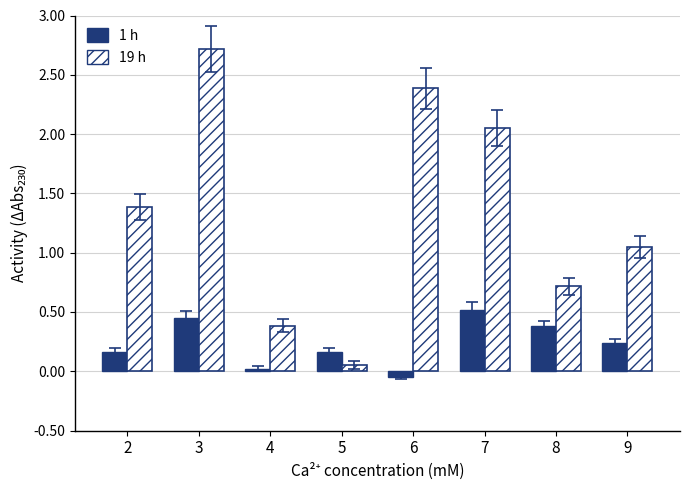

The value of 1 h at 7 is 0.3. True or false?

False